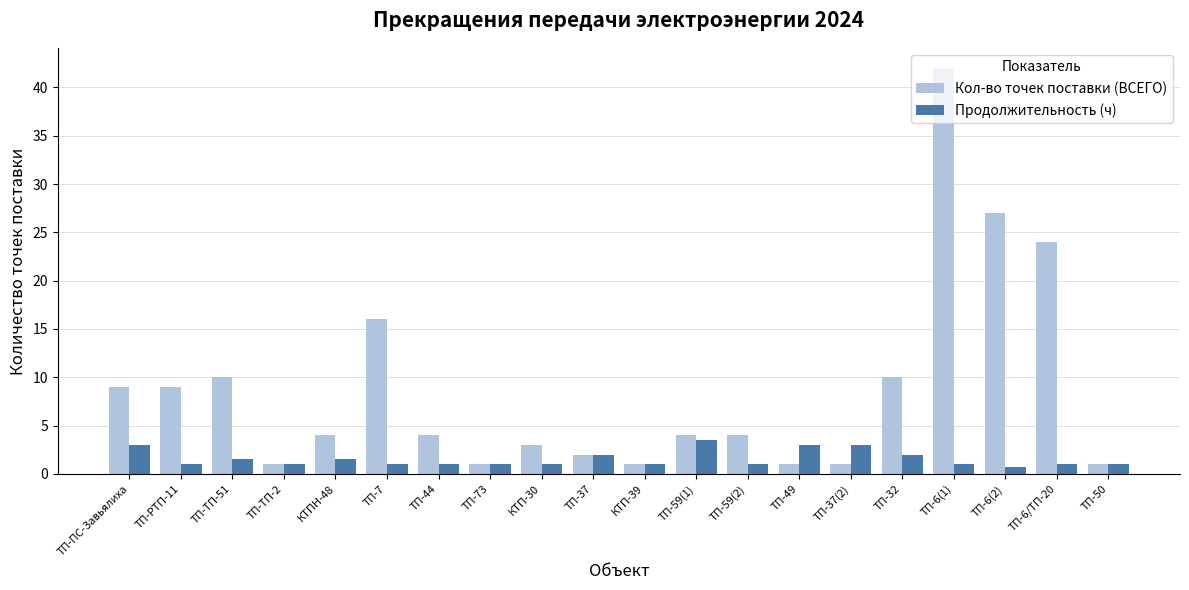

Which series has the largest range (max minus min)?

Кол-во точек поставки (ВСЕГО)